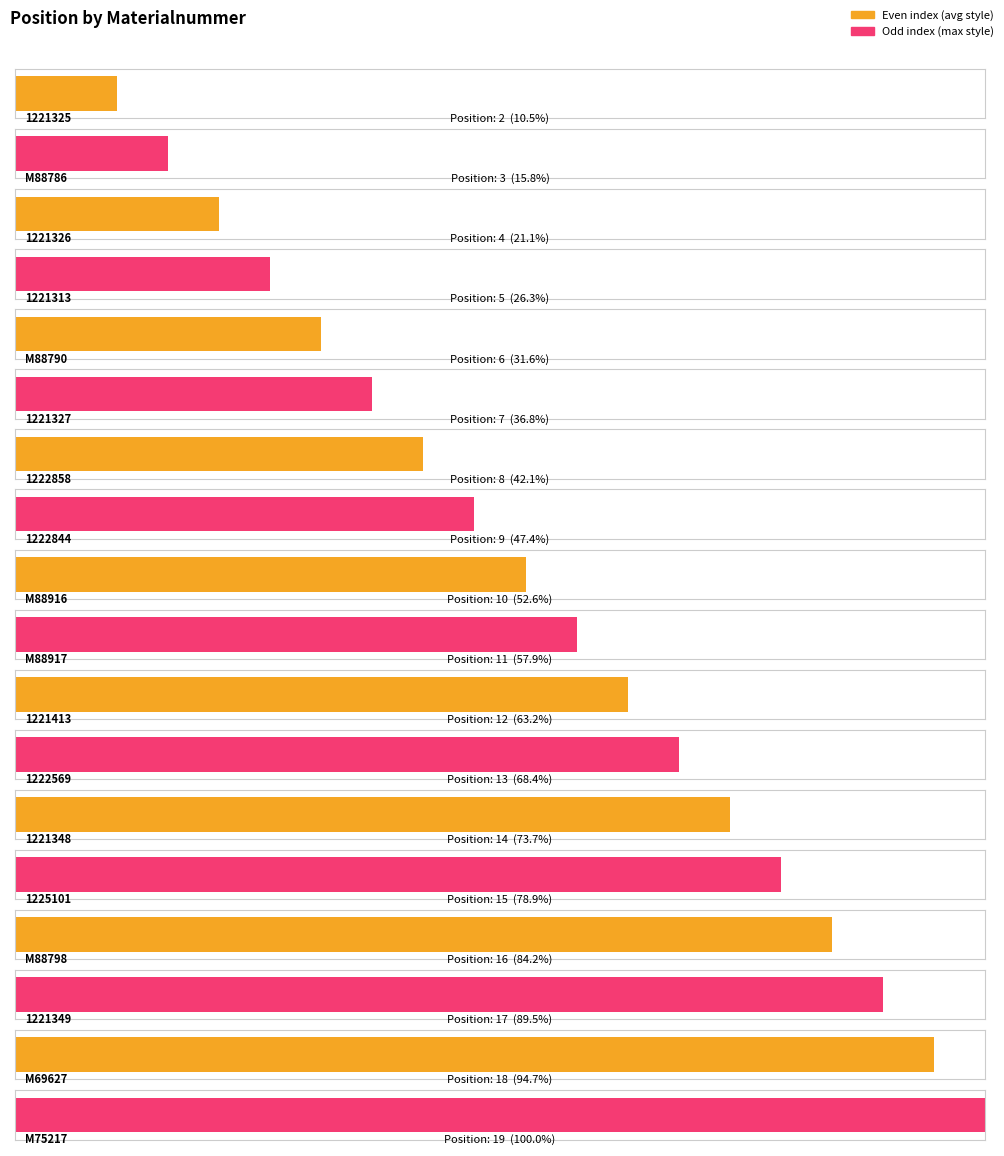

What is the change in value from 1222844 to 1222569?

+4